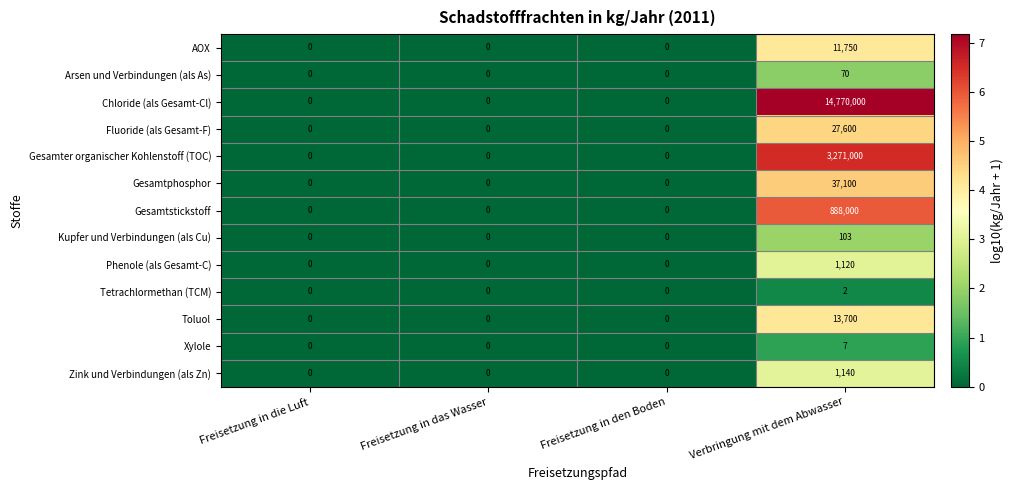

Rank the series by their maximum value, from highest to lowest.

Chloride (als Gesamt-Cl), Gesamter organischer Kohlenstoff (TOC), Gesamtstickstoff, Gesamtphosphor, Fluoride (als Gesamt-F), Toluol, AOX, Zink und Verbindungen (als Zn), Phenole (als Gesamt-C), Kupfer und Verbindungen (als Cu), Arsen und Verbindungen (als As), Xylole, Tetrachlormethan (TCM)